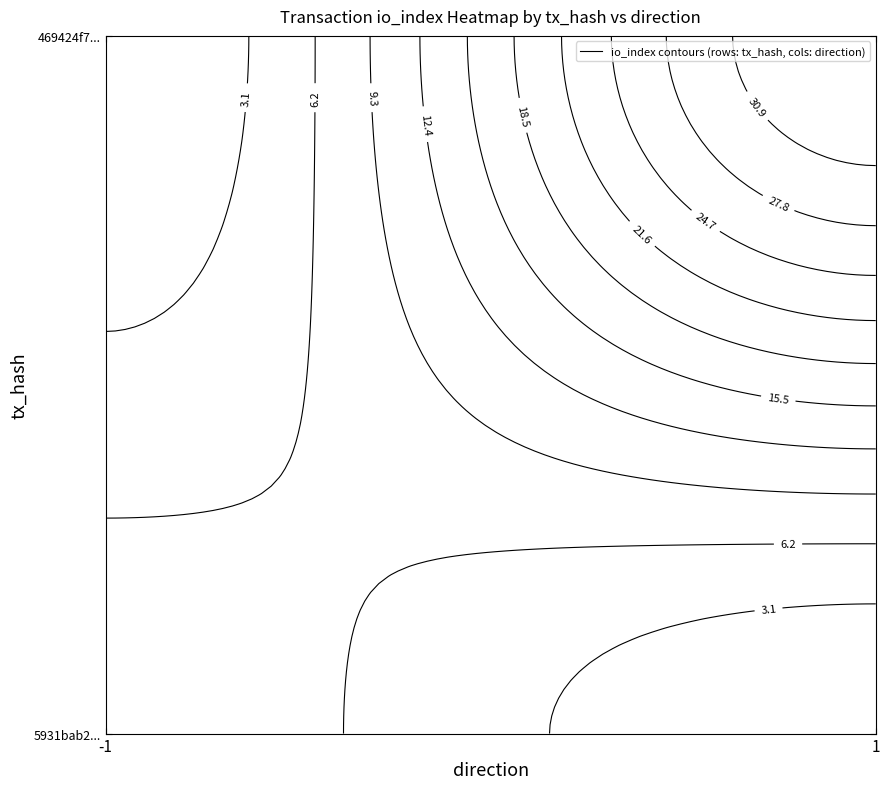

Rank the series at io_index from lowest to highest value.

5931bab28965cd6795693ae30e35d23c0e4e3f5, 469424f7ca5bf6eda5fc517c3641845b8b255e6